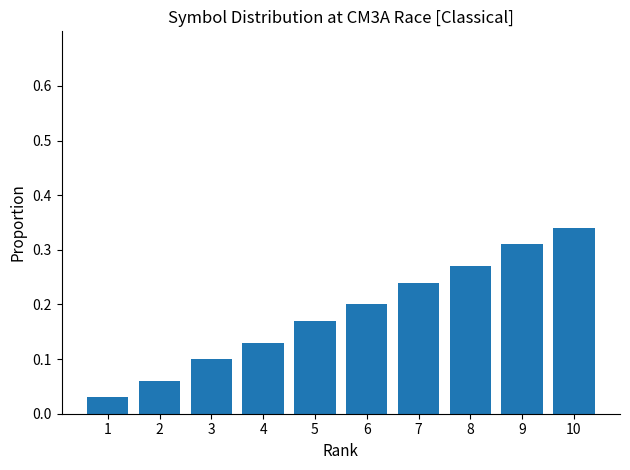

List the labels in order of value, smallest first.

1, 2, 3, 4, 5, 6, 7, 8, 9, 10